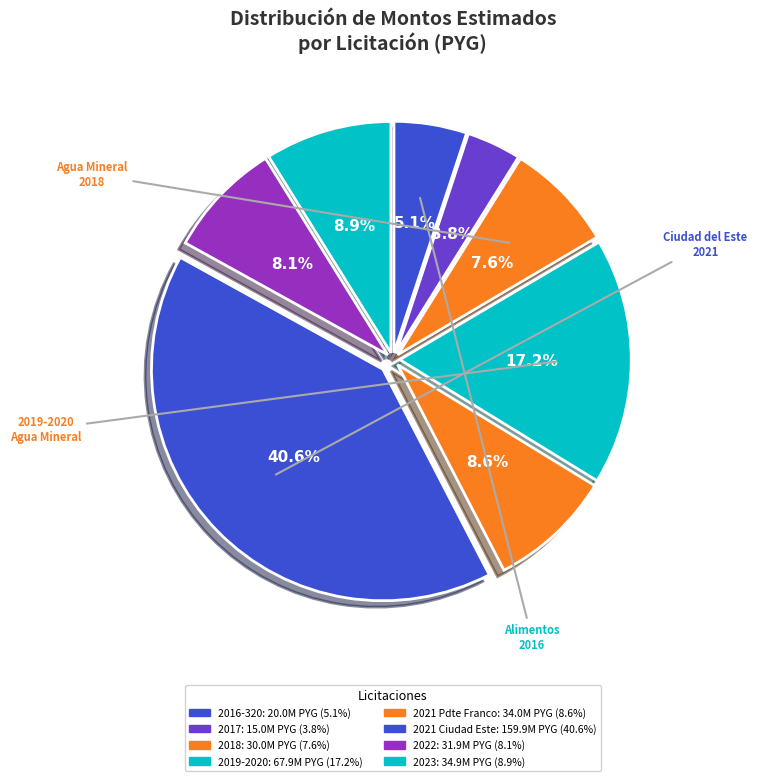

Count the number of slices in the pie.

8